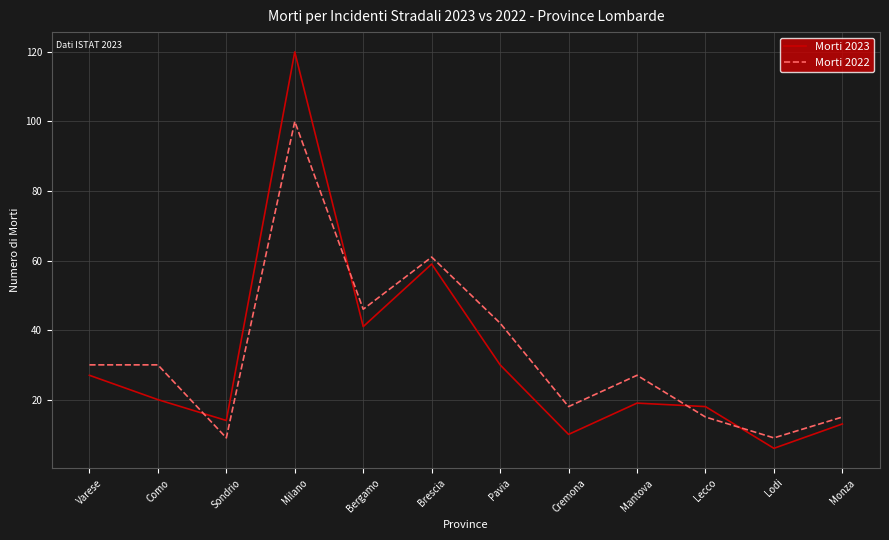

The value of Morti 2022 at Como is 30. True or false?

True